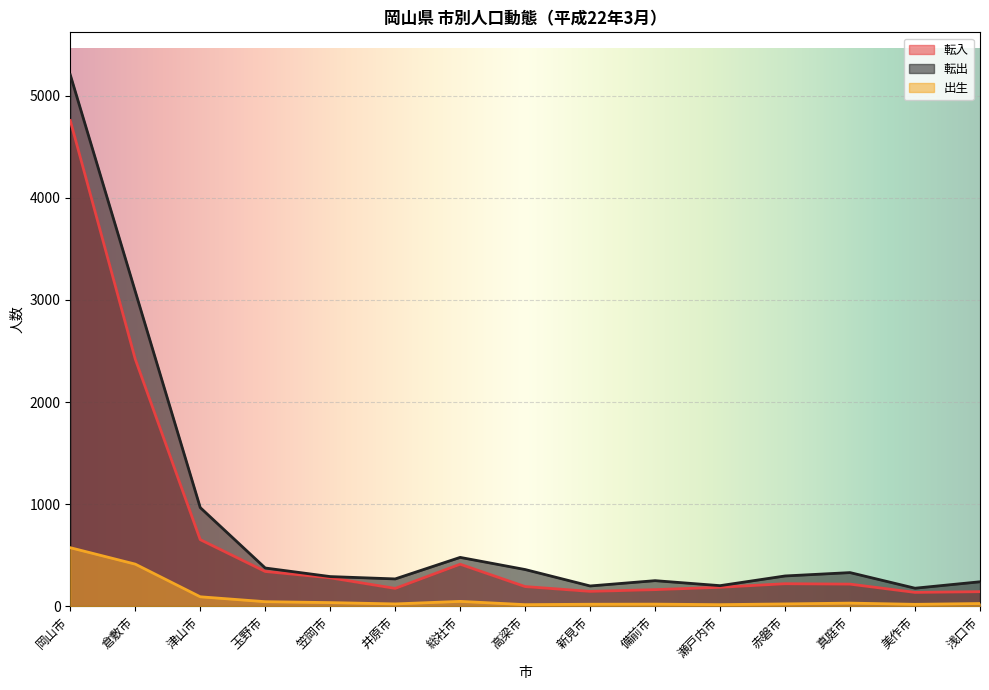

Which series changed the most between 井原市 and 備前市?

転出